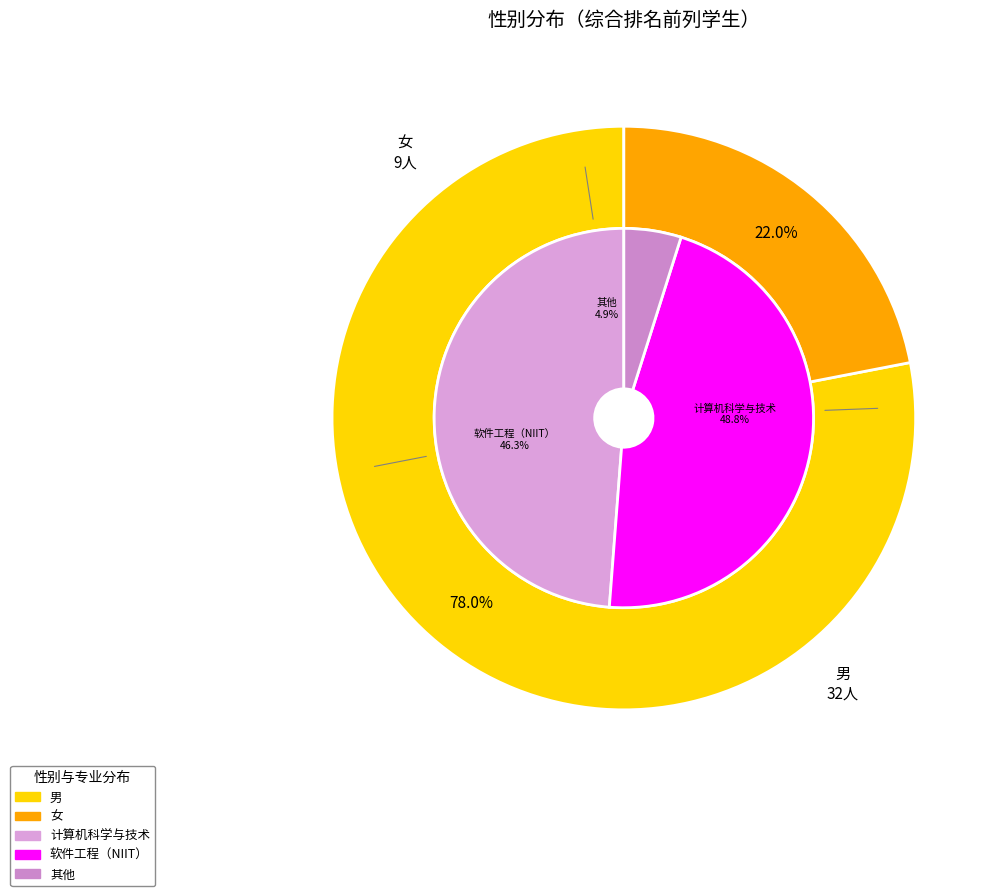

To the nearest percent, what is the combined percentage of 女 and 男?

100%